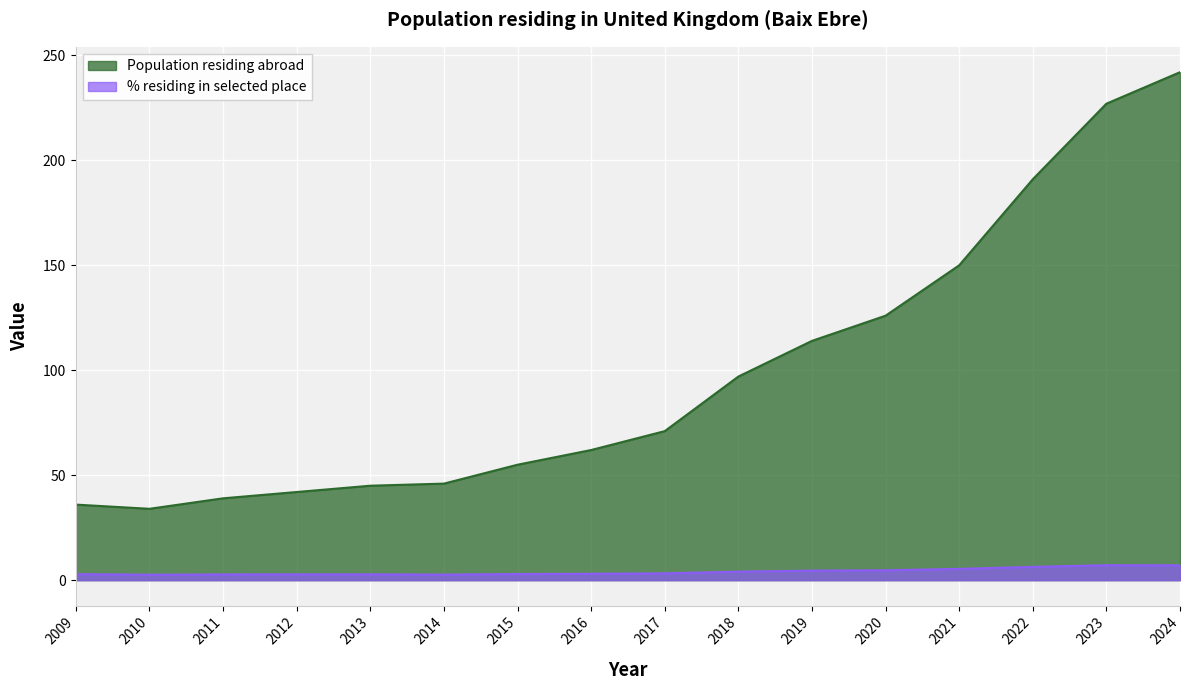

Does the chart display data point markers on the line(s)?

No